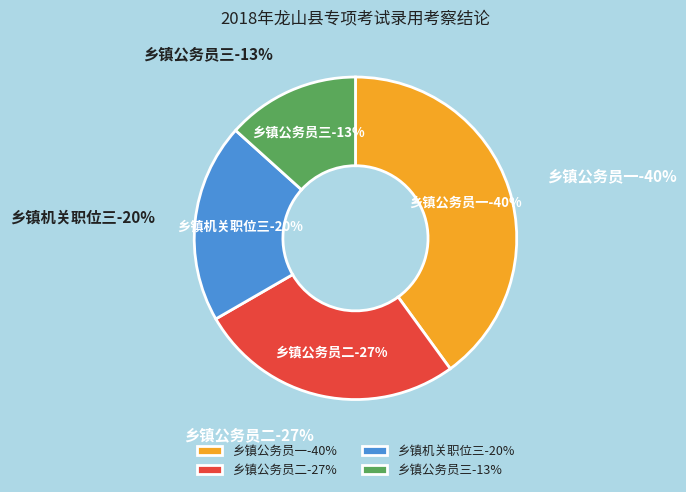

Does 乡镇公务员一 account for over 50% of the chart?

No